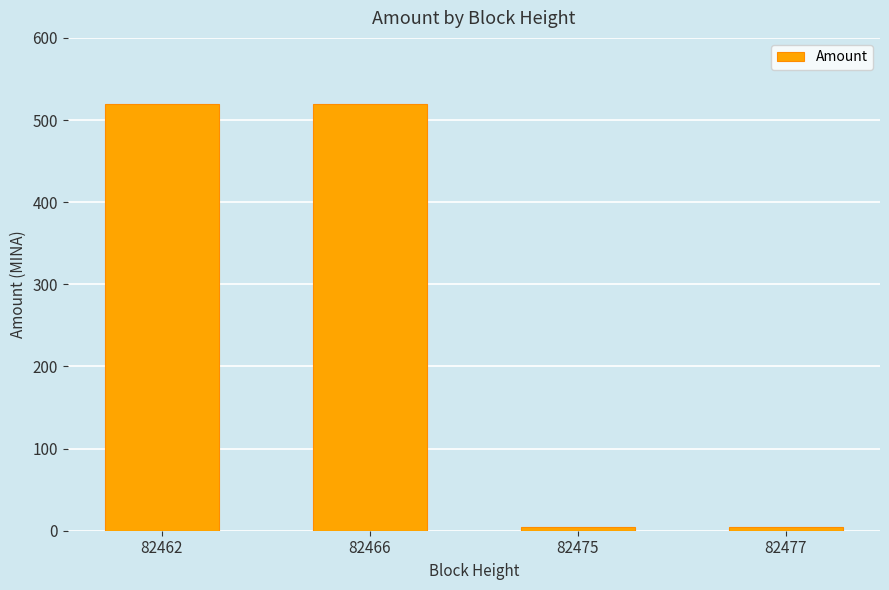

The chart shows a value of 876.1 at 82466. True or false?

False